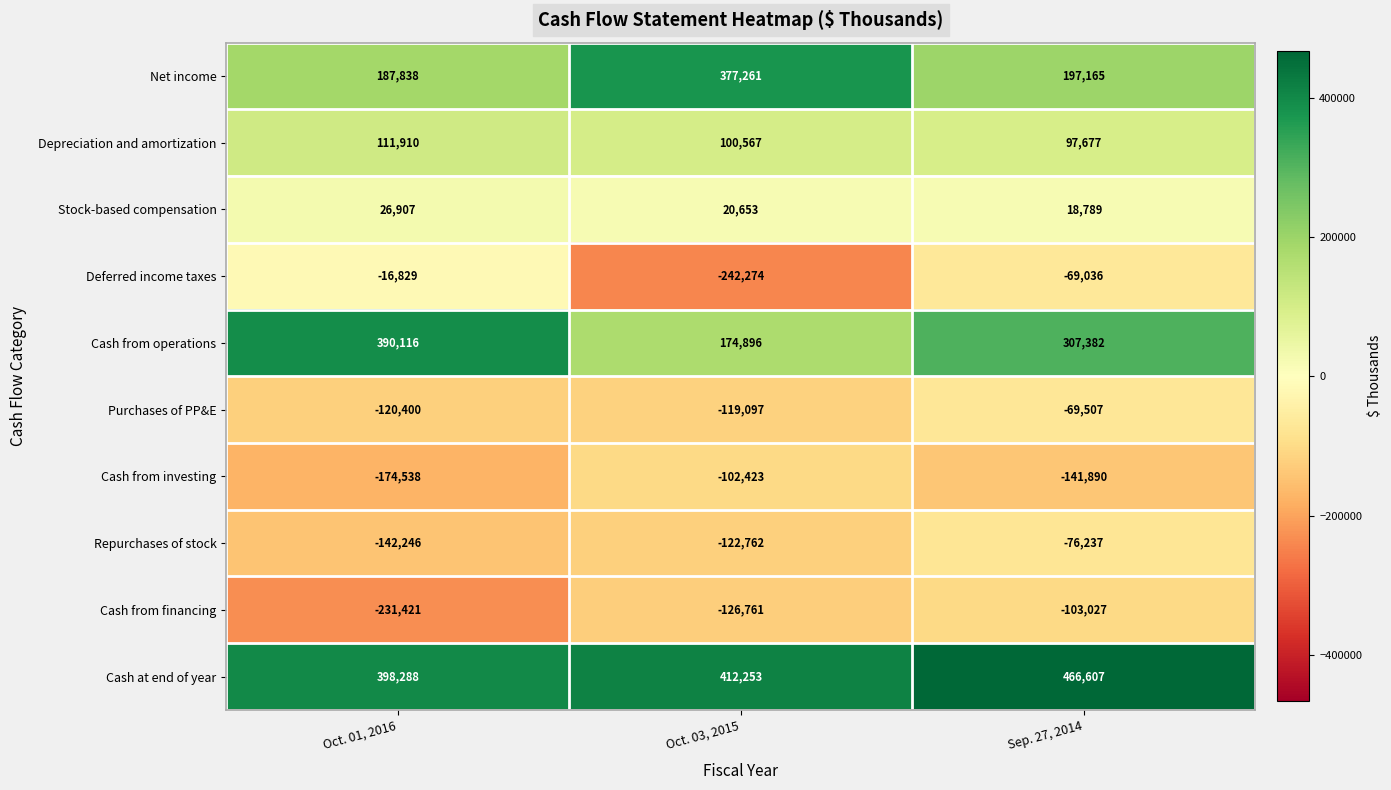

What is the spread (max minus min) of values at Sep. 27, 2014?

608497